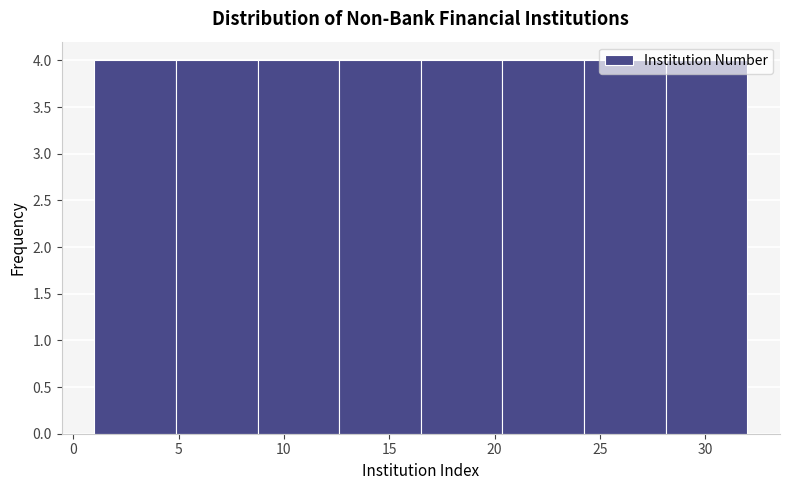

How tall is the bar that spans 16.5 to 20.5 on the x-axis? Neither the bar edges nor the heights are printed on the chart, so give them approximately, as read against the axes.

4